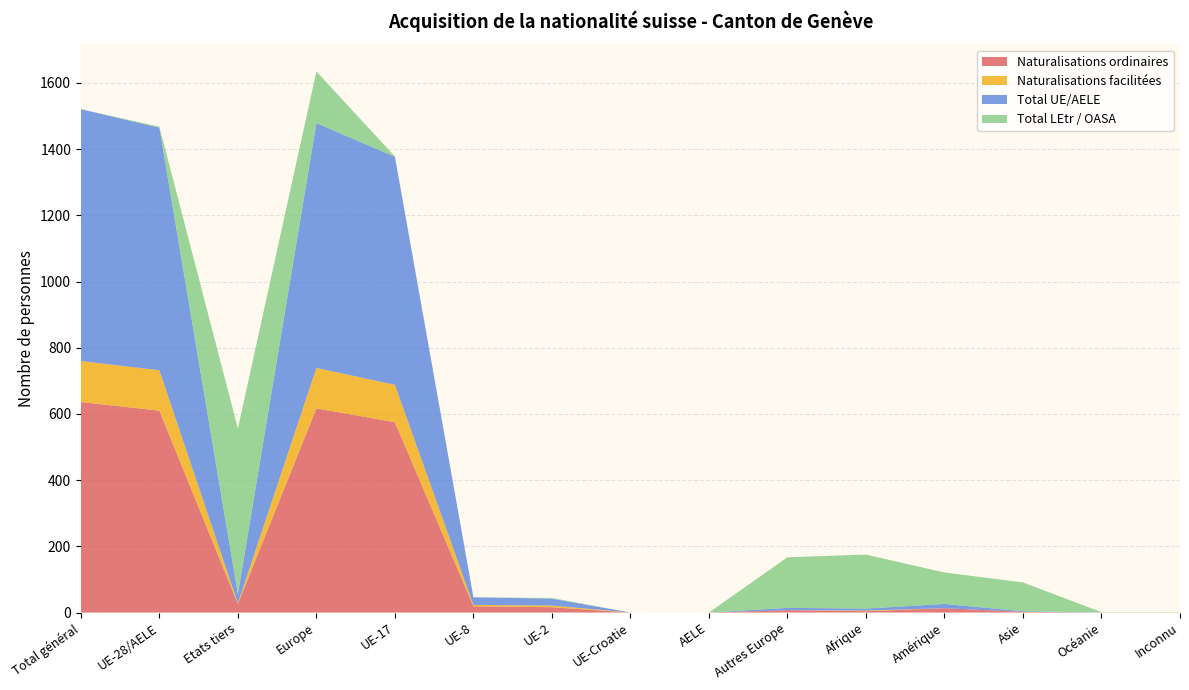

True or false: Naturalisations ordinaires has a value of 0 at UE-Croatie.

True